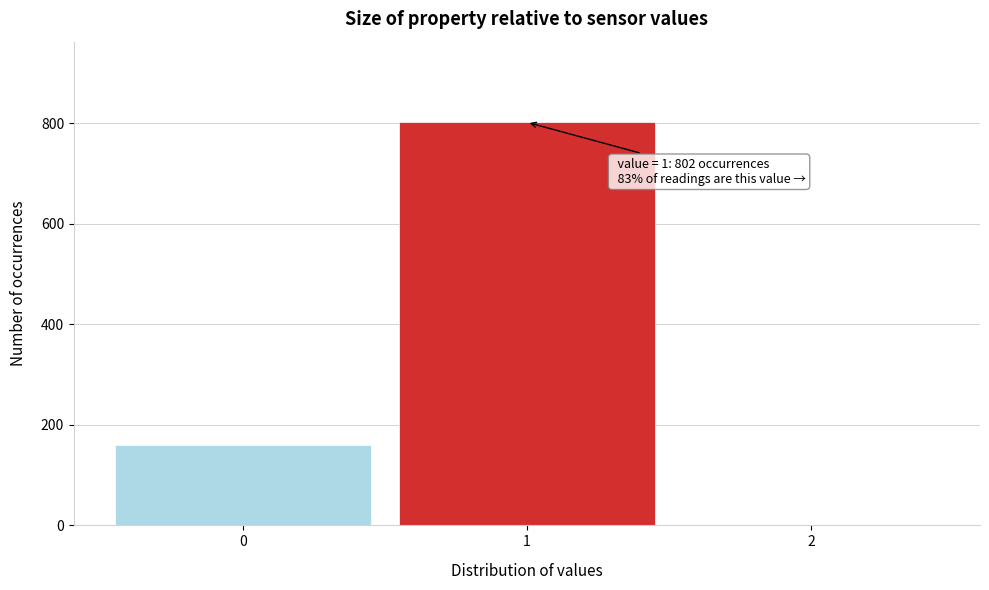

Reading left to right, list all the values displayed in this chart.

0=159	1=802	2=0